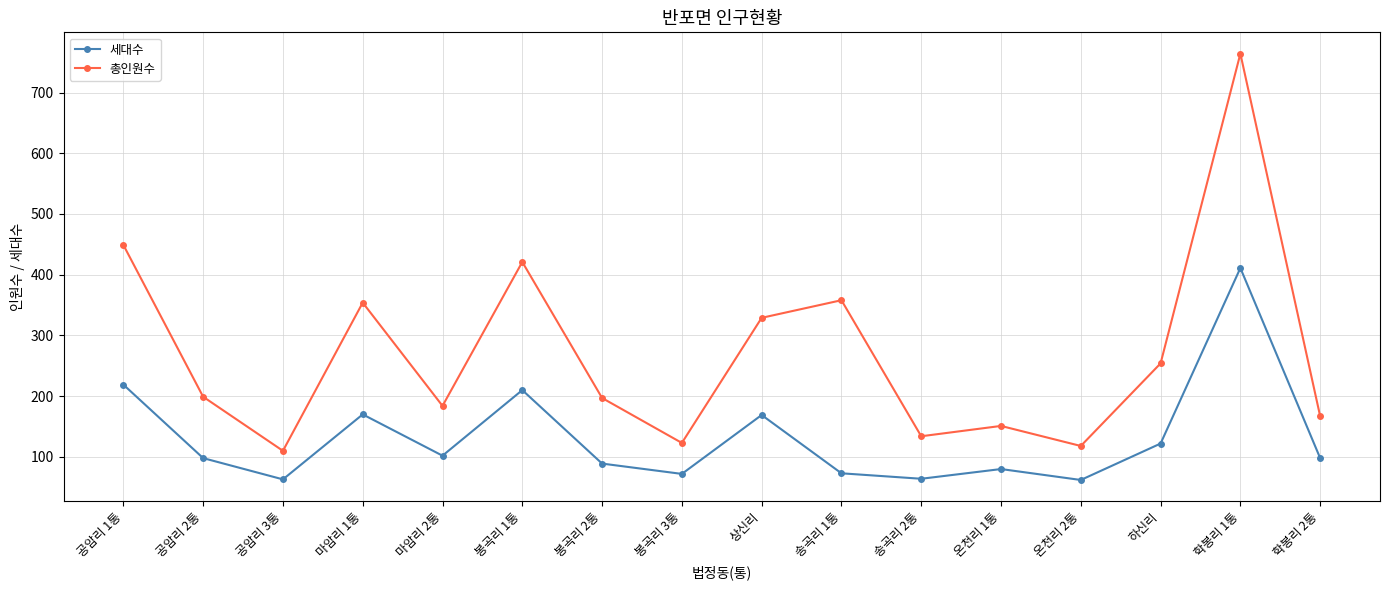

What is the difference between the second highest and second lowest values in the 세대수 series?

156